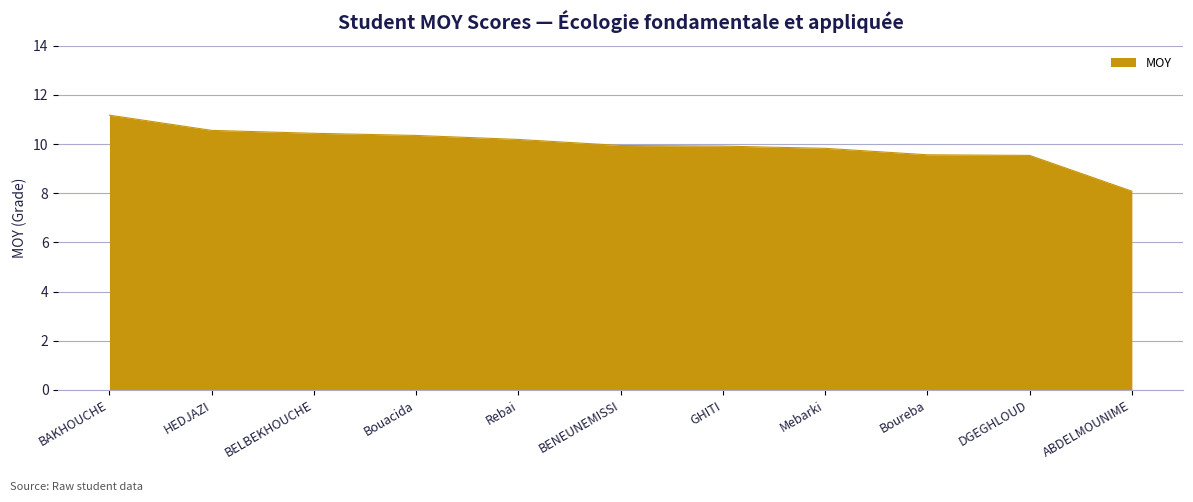

How many lines are shown in the chart?

1